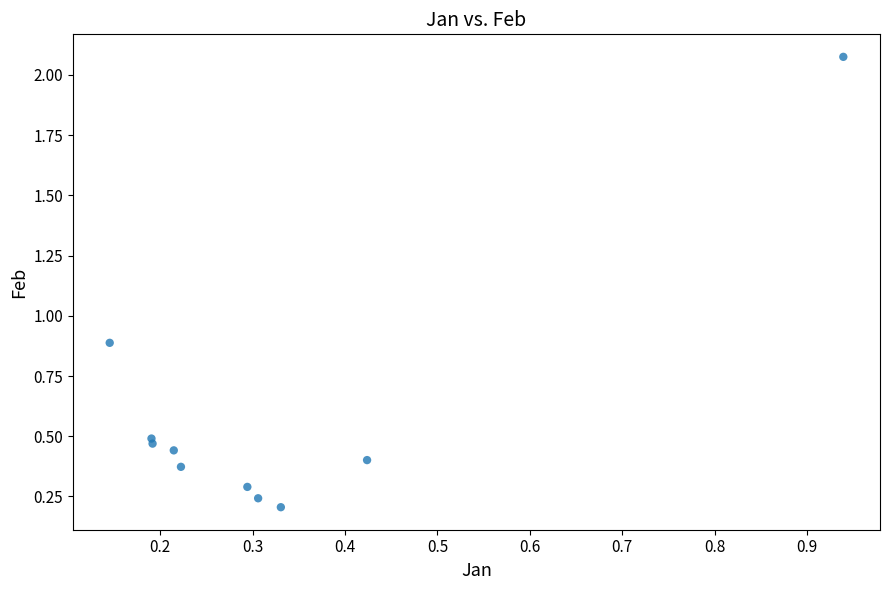

What is the range of Y values (max minus min)?

1.9